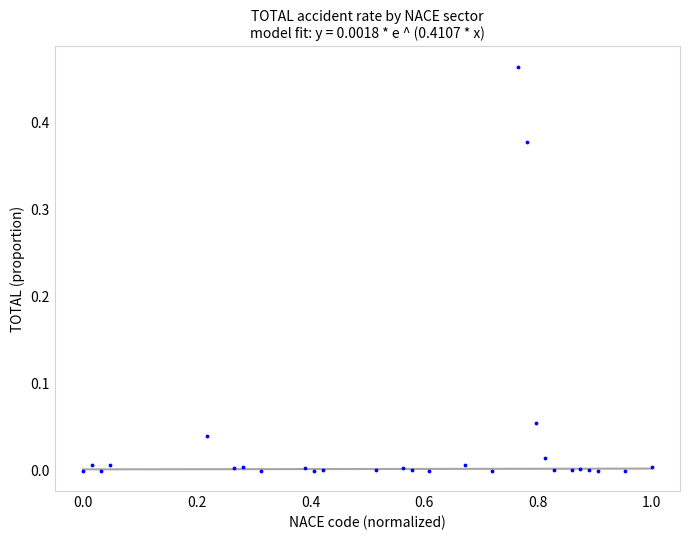

What is the range of X values (max minus min)?

1.0